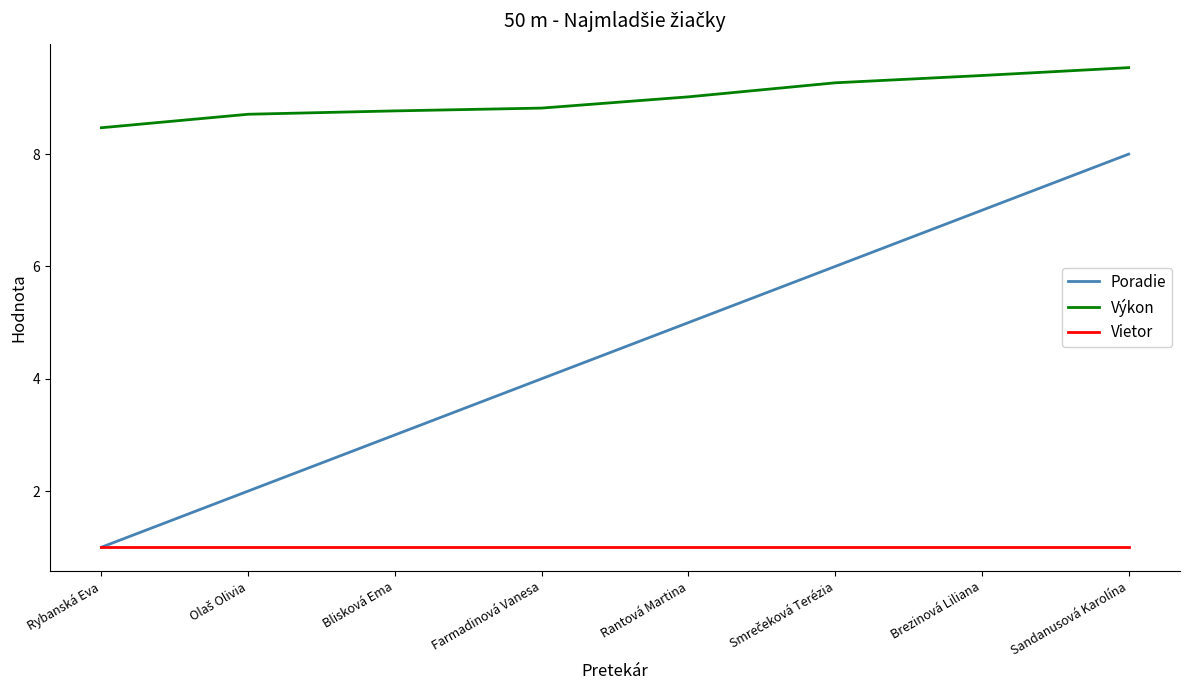

Which label corresponds to the largest value in the chart?

Sandanusová Karolína